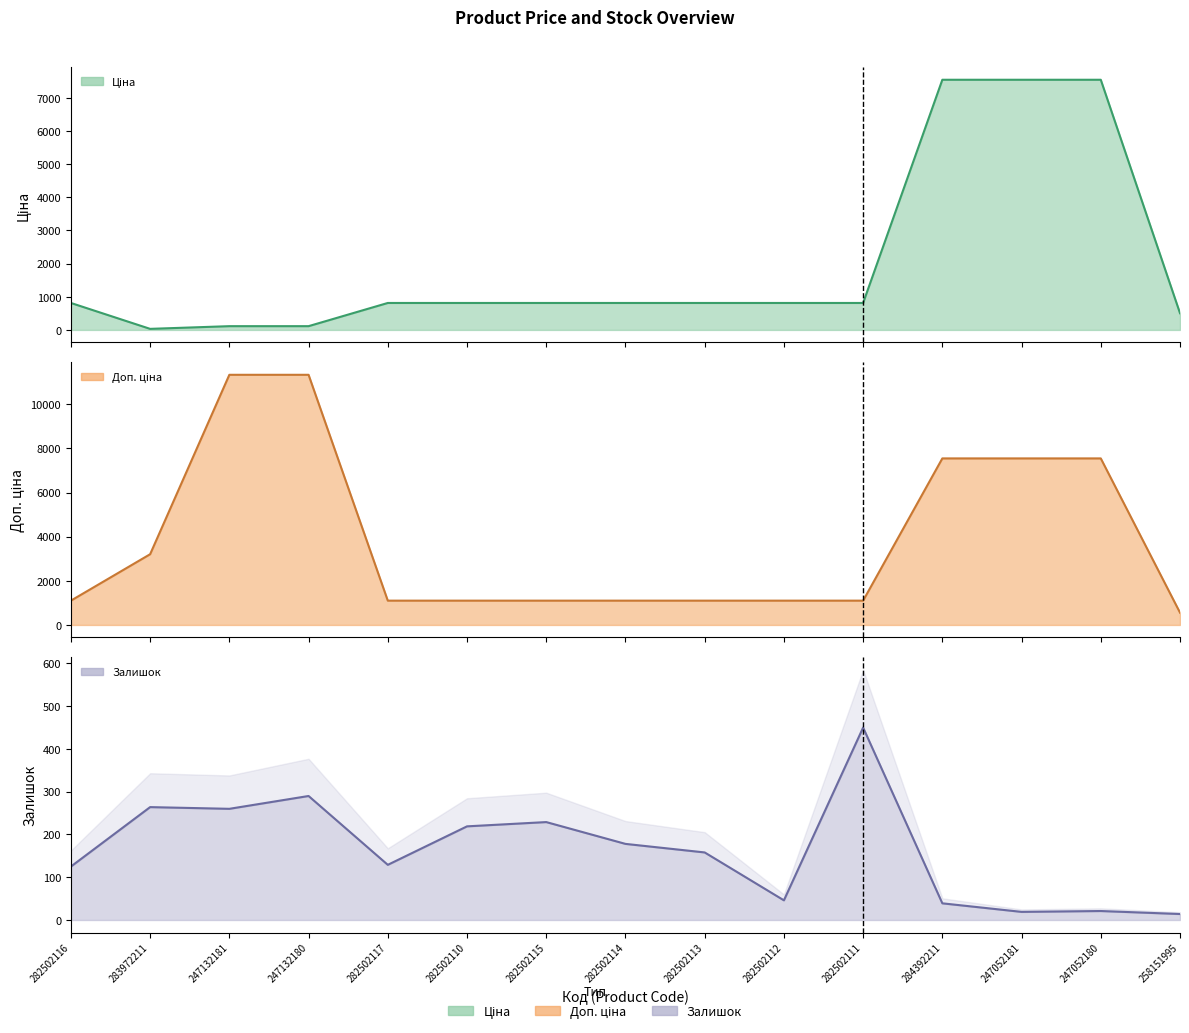

The value of Доп. ціна at 282502117 is 1101.8. True or false?

True